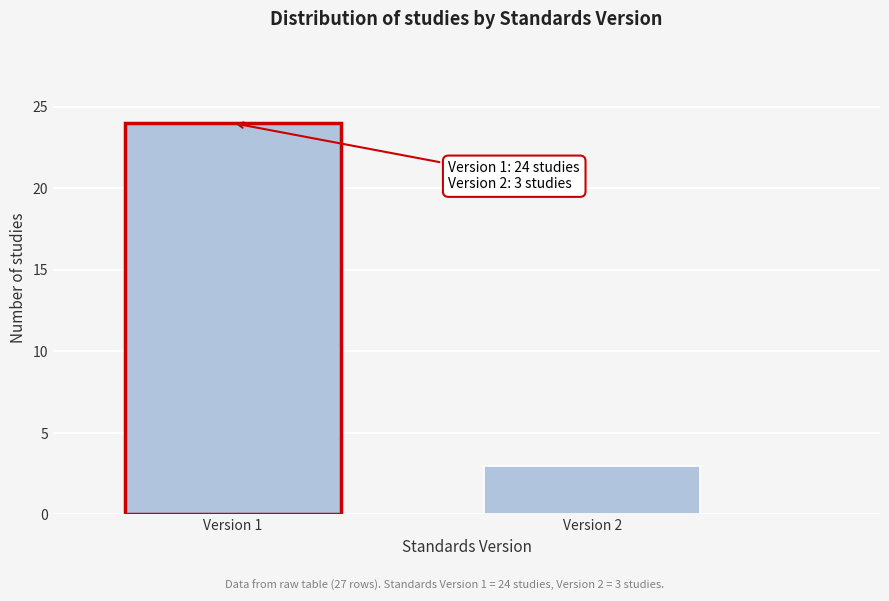

Reading right to left, transcribe all the data shown in this chart.

3	24